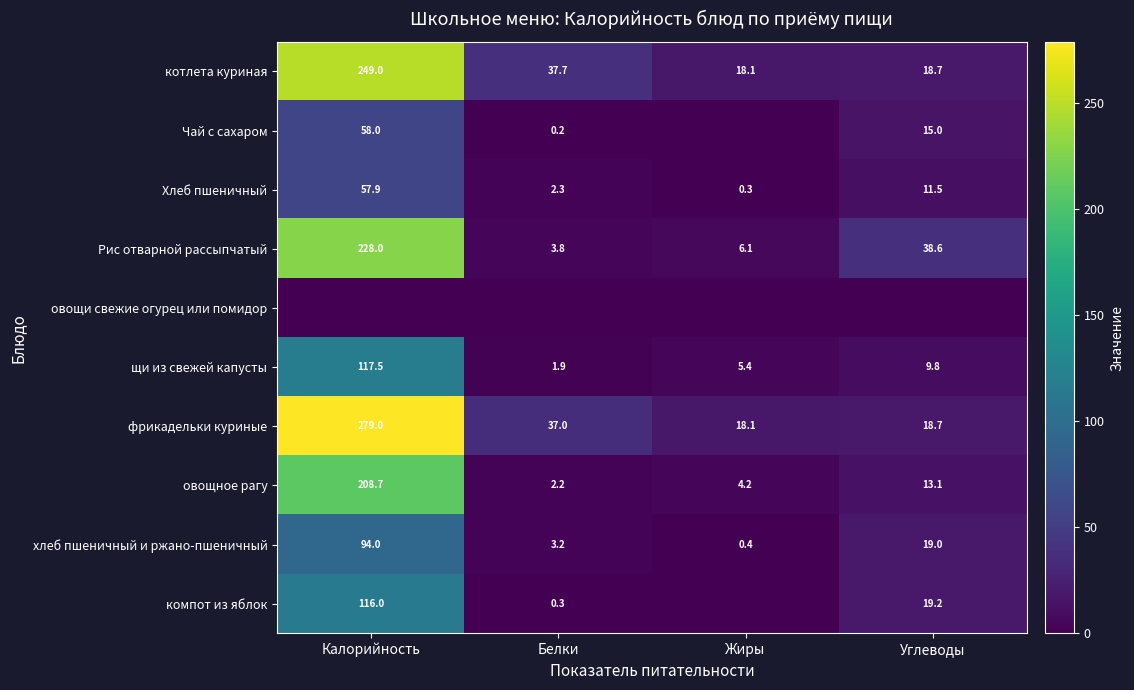

What is the lowest value of the котлета куриная series?

18.1